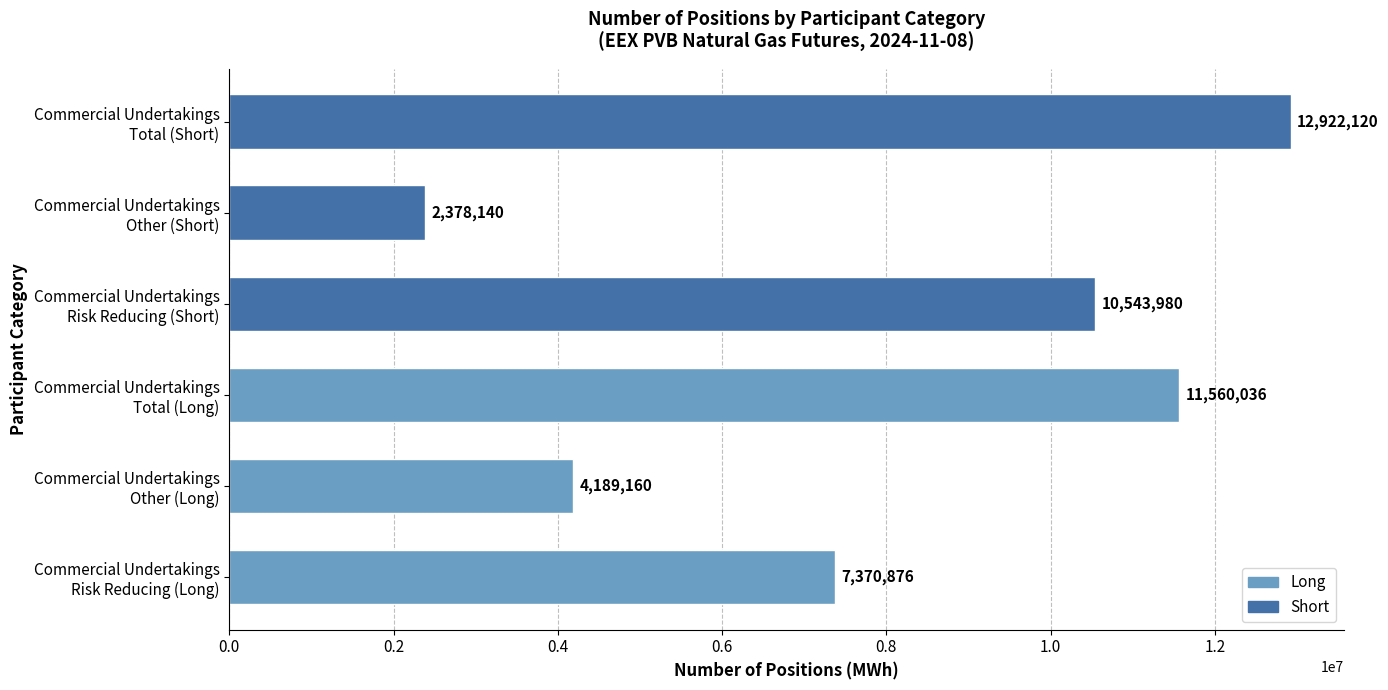

What is the difference between the maximum and minimum values?

10543980